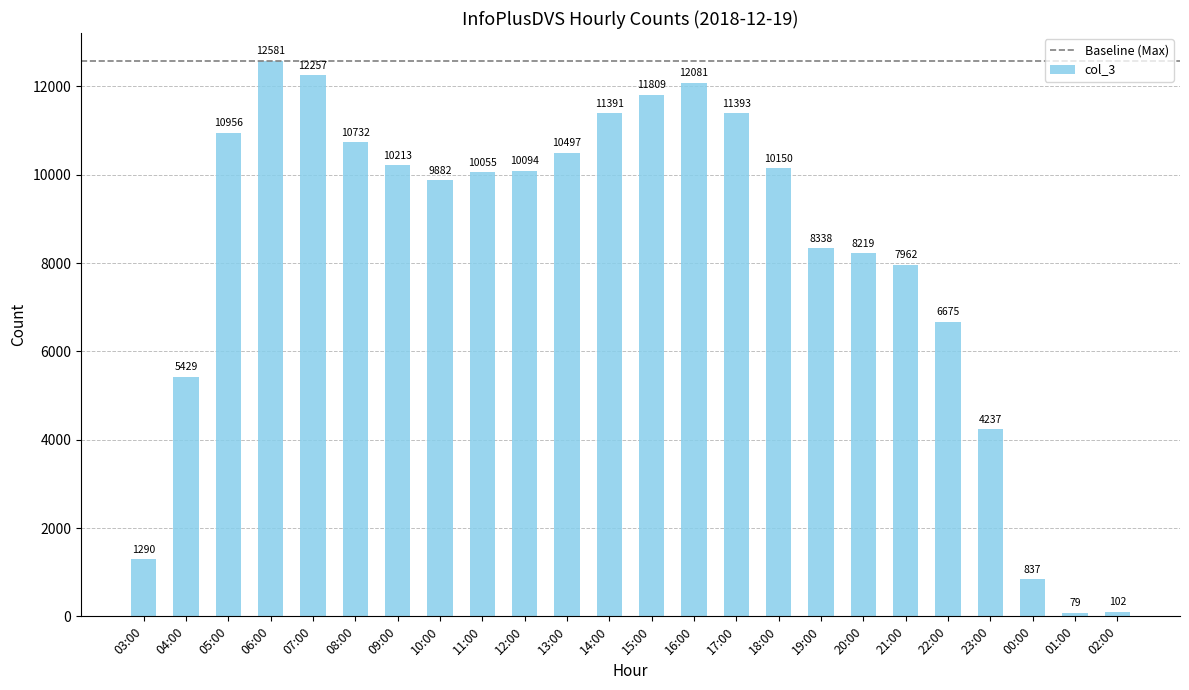

How many values are below 10094?

12